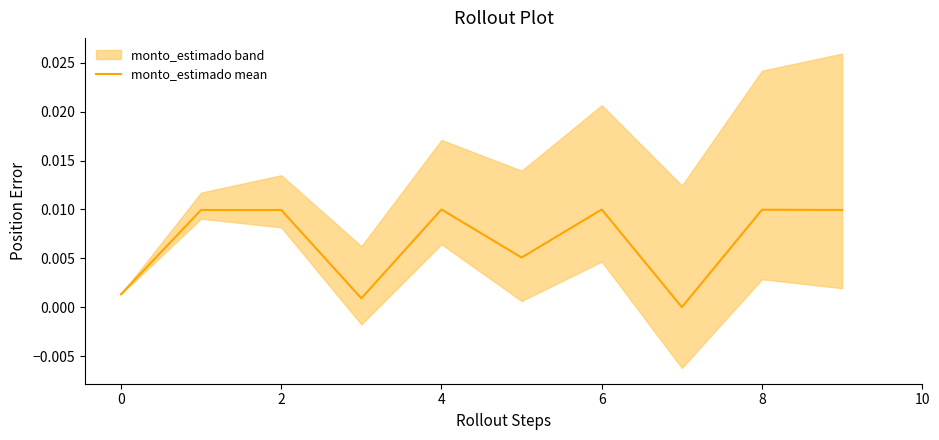

True or false: the data shows 0.0 at 6.

True